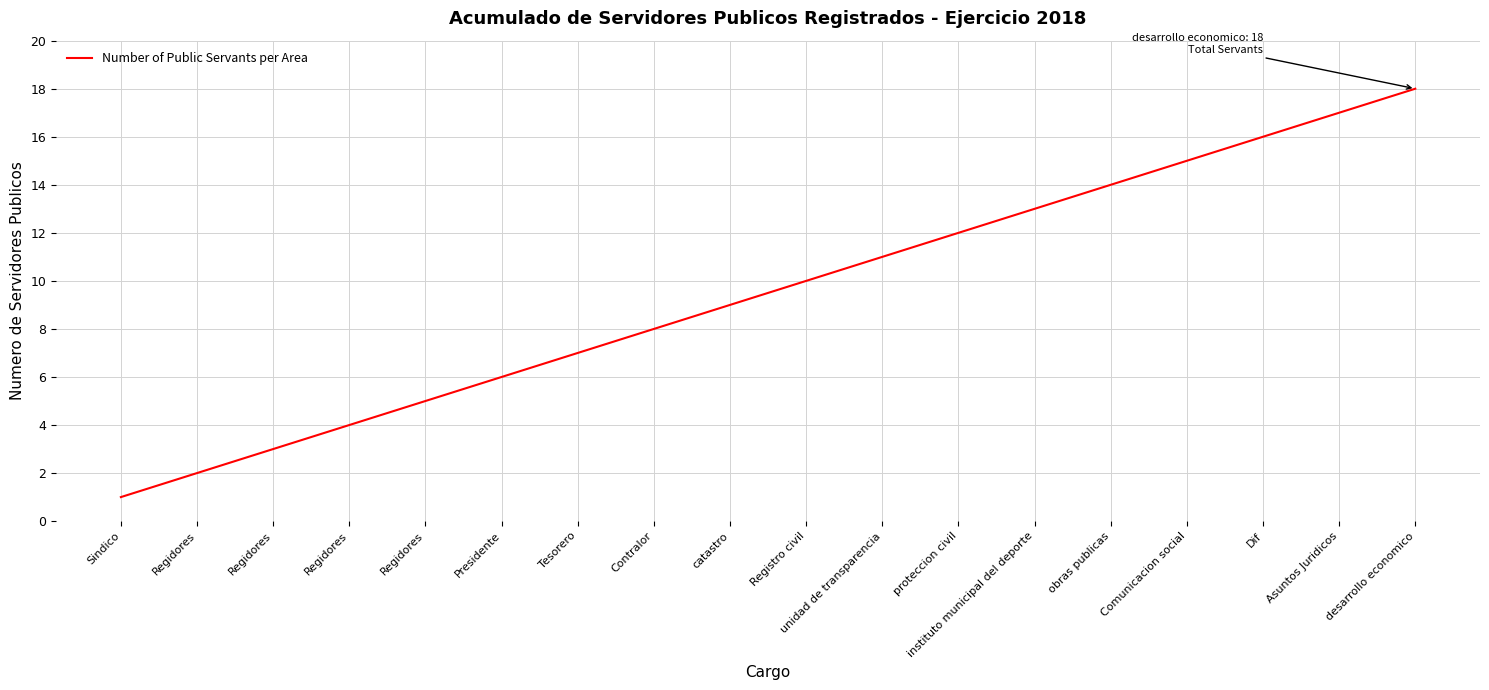

What is the minimum value shown in the chart?

1